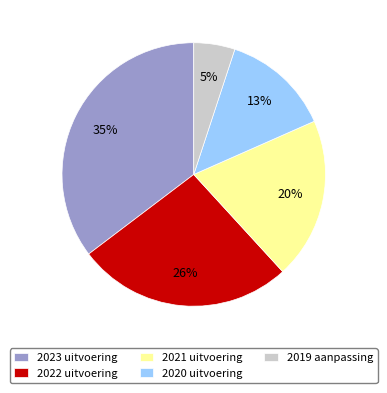

To the nearest percent, what is the difference between the 2021 uitvoering and 2023 uitvoering slice percentages?

15%